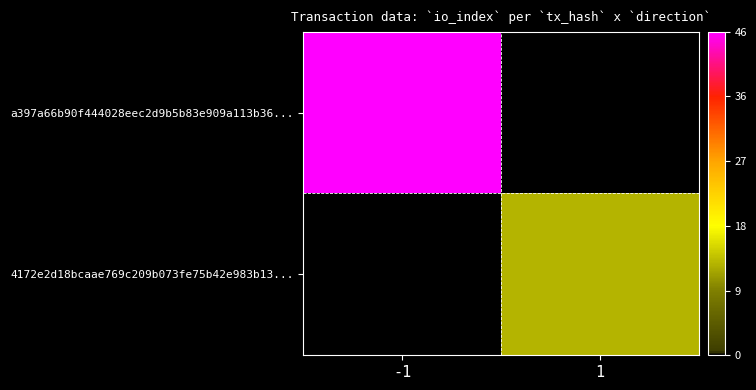

List the series in order of their overall mean, highest first.

a397a66b90f444028eec2d9b5b83e909a113b36..., 4172e2d18bcaae769c209b073fe75b42e983b13...